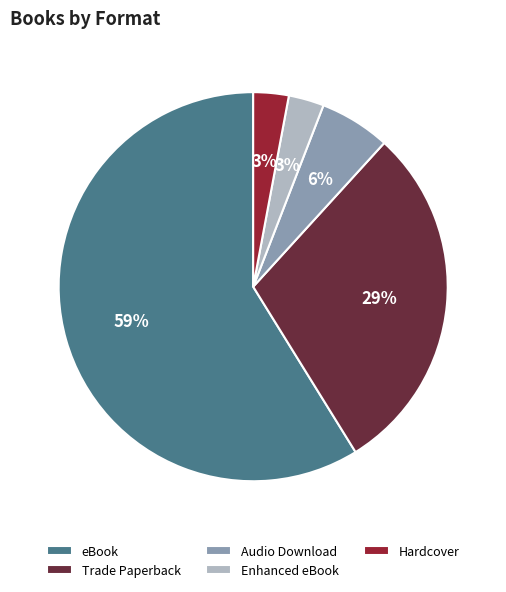

To the nearest percent, what is the average slice percentage?

20%